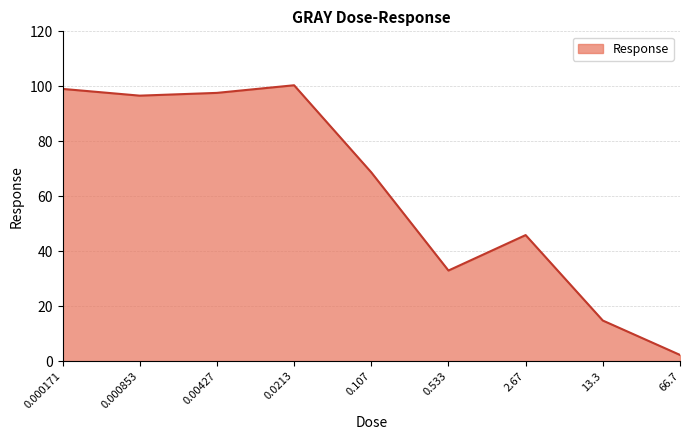

Read the value at 13.3.

14.8